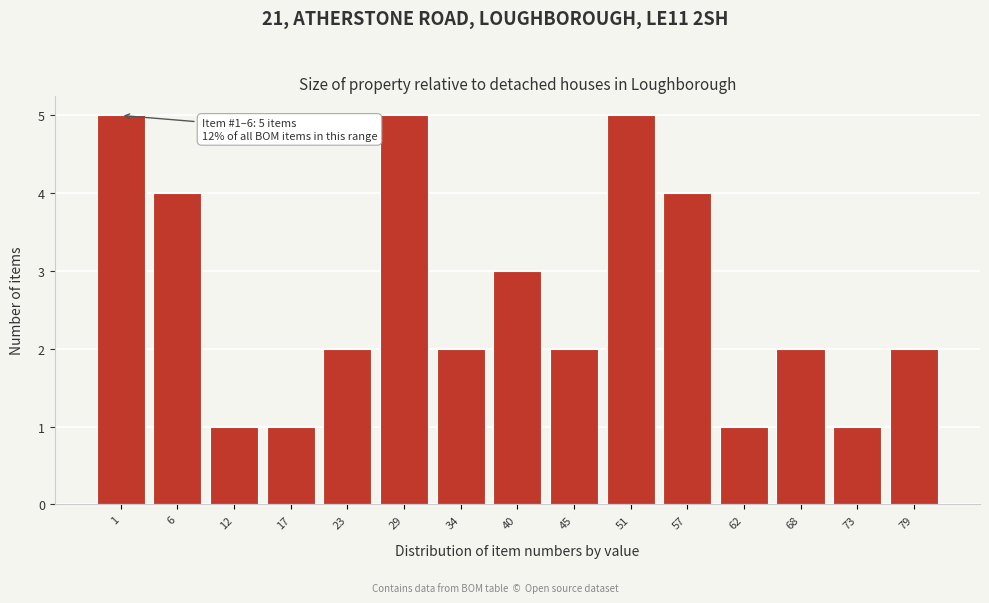

Reading left to right, what are all the values shown in this chart?

1=5	6=4	12=1	17=1	23=2	29=5	34=2	40=3	45=2	51=5	57=4	62=1	68=2	73=1	79=2